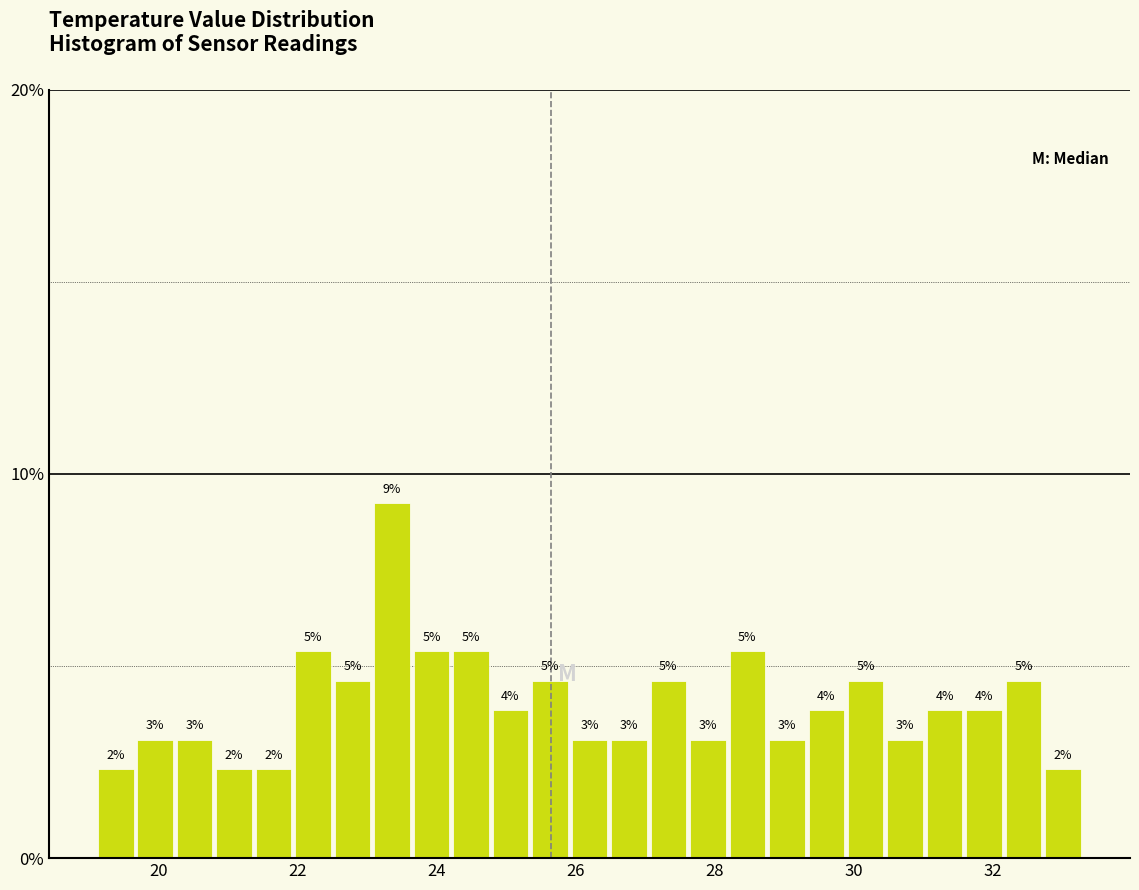

Read against the x-axis, roughly where is the centre of the tallest bar?

23.4